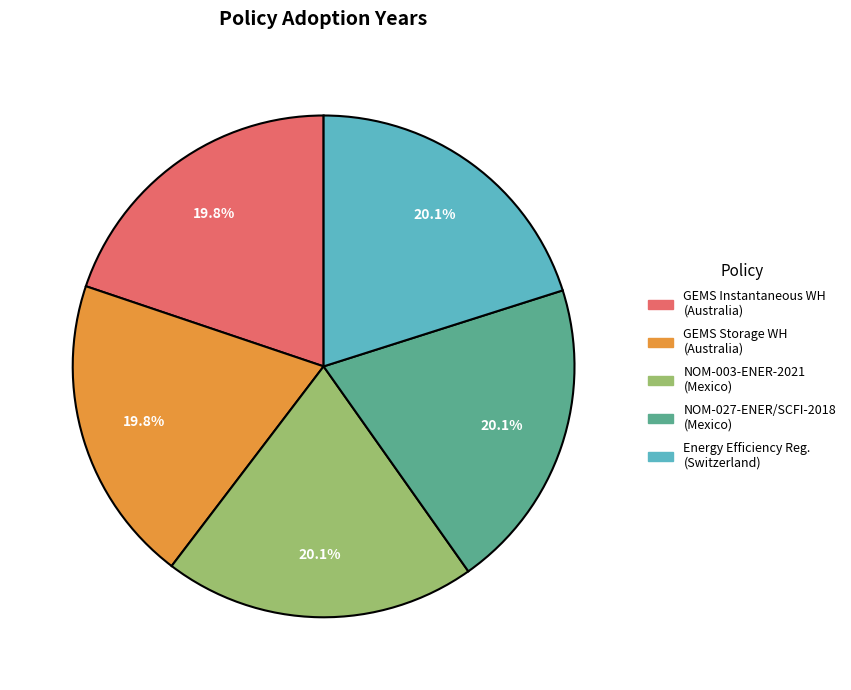

Is there any slice that represents more than half of the pie?

No